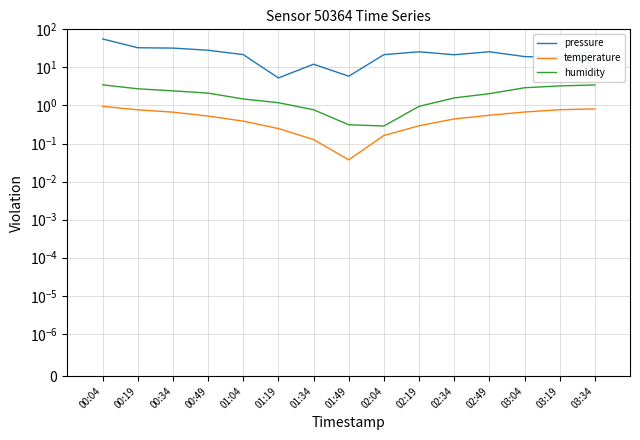

What is the total value across all series at 00:04?

60.3